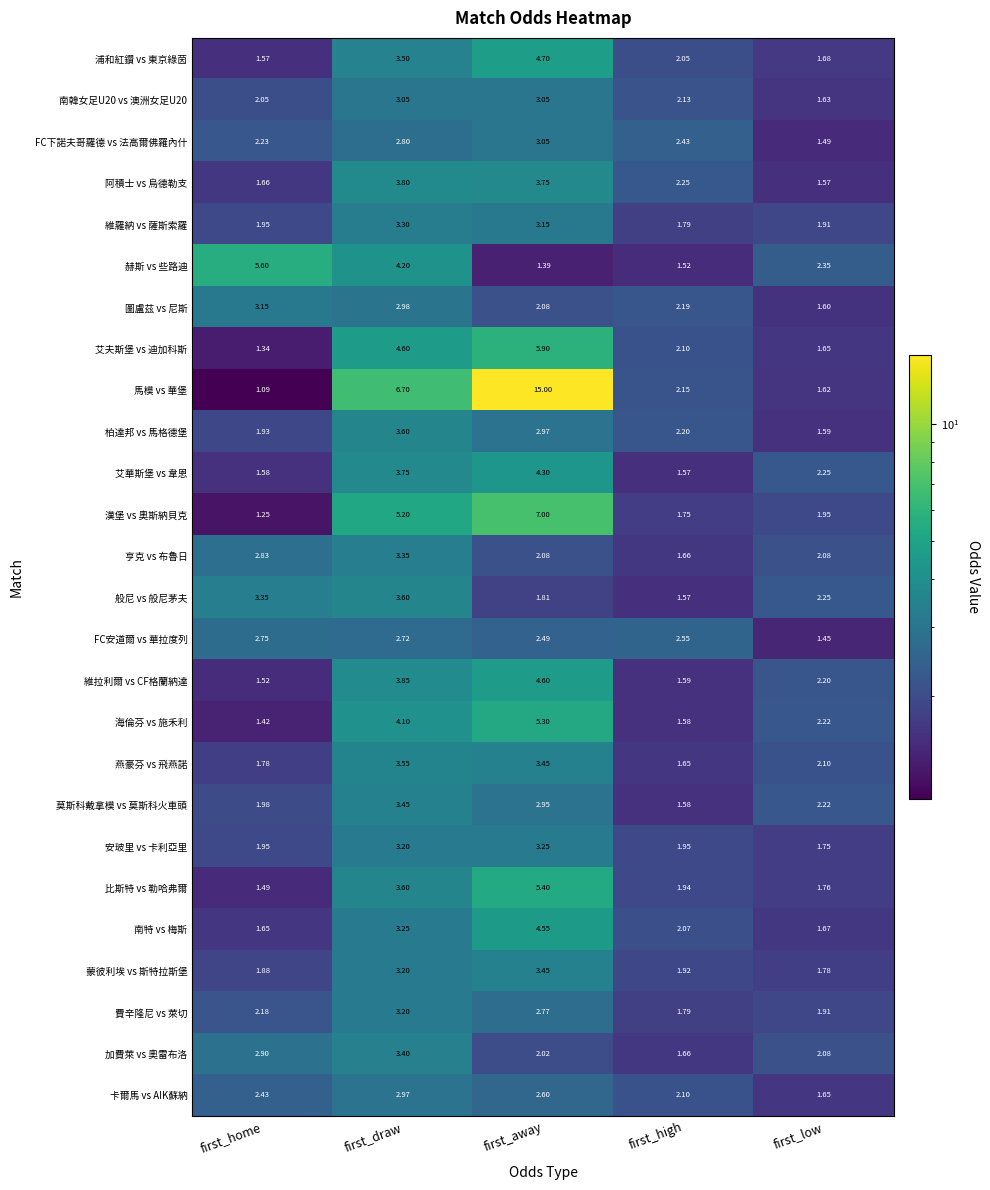

What is the total value across all series at first_low?

48.4